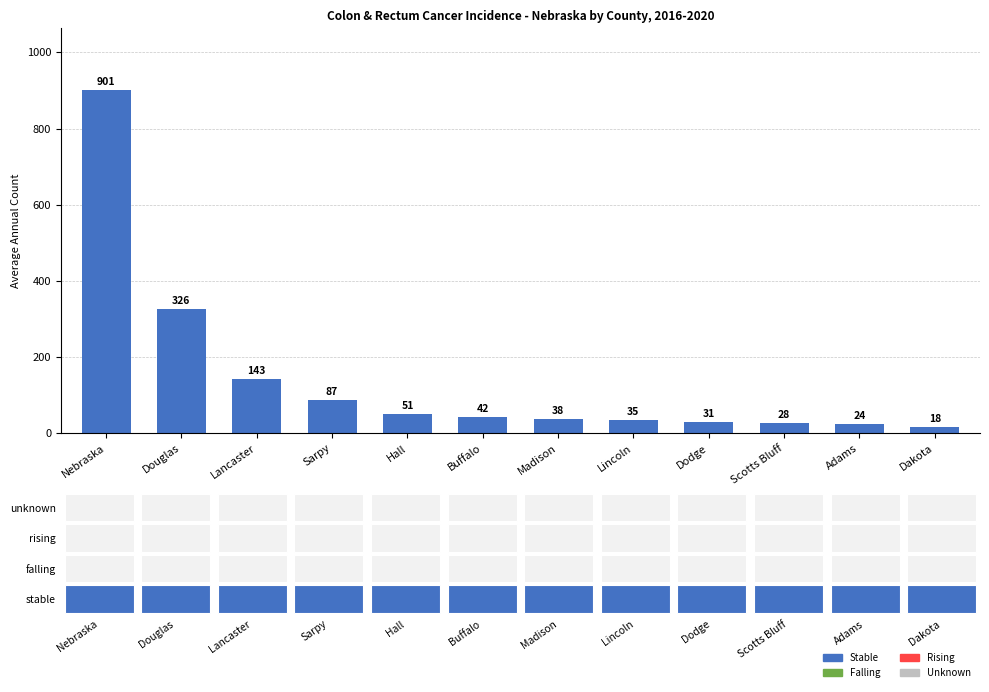

Reading left to right, what are all the values shown in this chart?

901	326	143	87	51	42	38	35	31	28	24	18